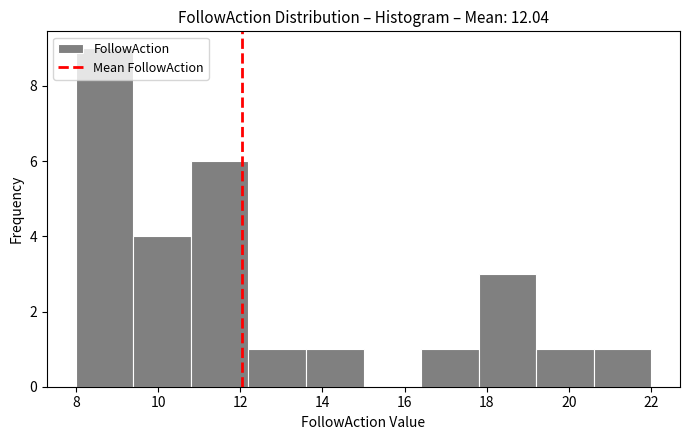

Reading left to right, list every bar in this chart as the range it spans on the x-axis followed by its height. The values are not printed on the chart, so give them approximately, as read against the axis.

8.0 to 9.4: 9
9.4 to 10.8: 4
10.8 to 12.2: 6
12.2 to 13.6: 1
13.6 to 15.0: 1
15.0 to 16.4: 0
16.4 to 17.8: 1
17.8 to 19.2: 3
19.2 to 20.6: 1
20.6 to 22.0: 1